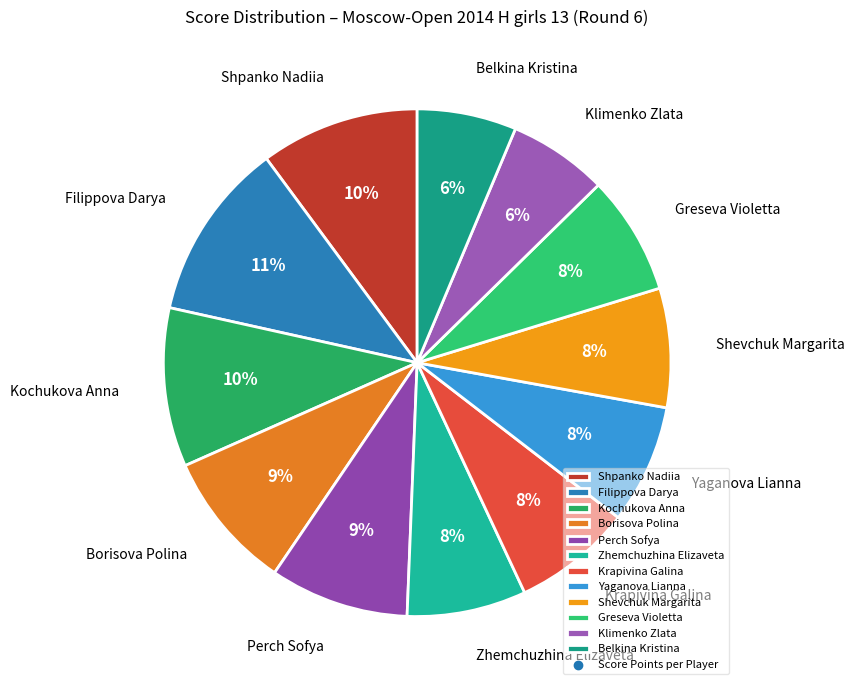

The Kochukova Anna slice represents 2% of the pie. True or false?

False